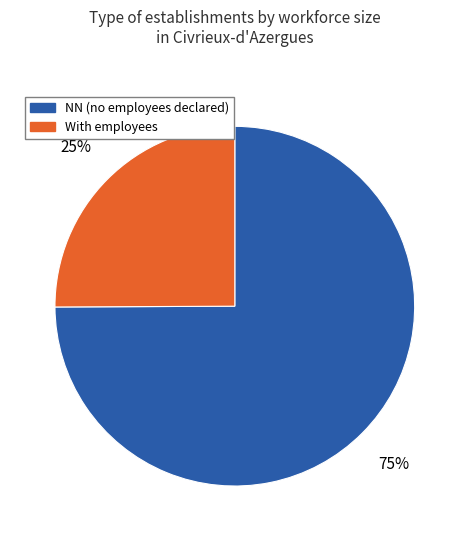

Count the number of slices in the pie.

2